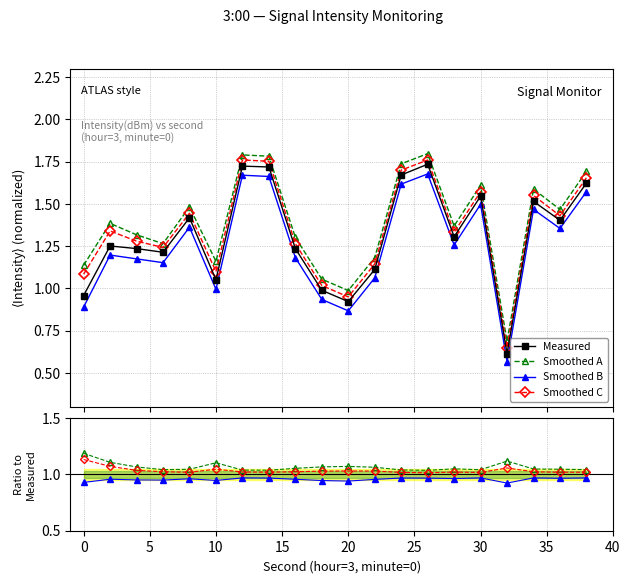

True or false: Smoothed A and Smoothed B cross at least once.

False